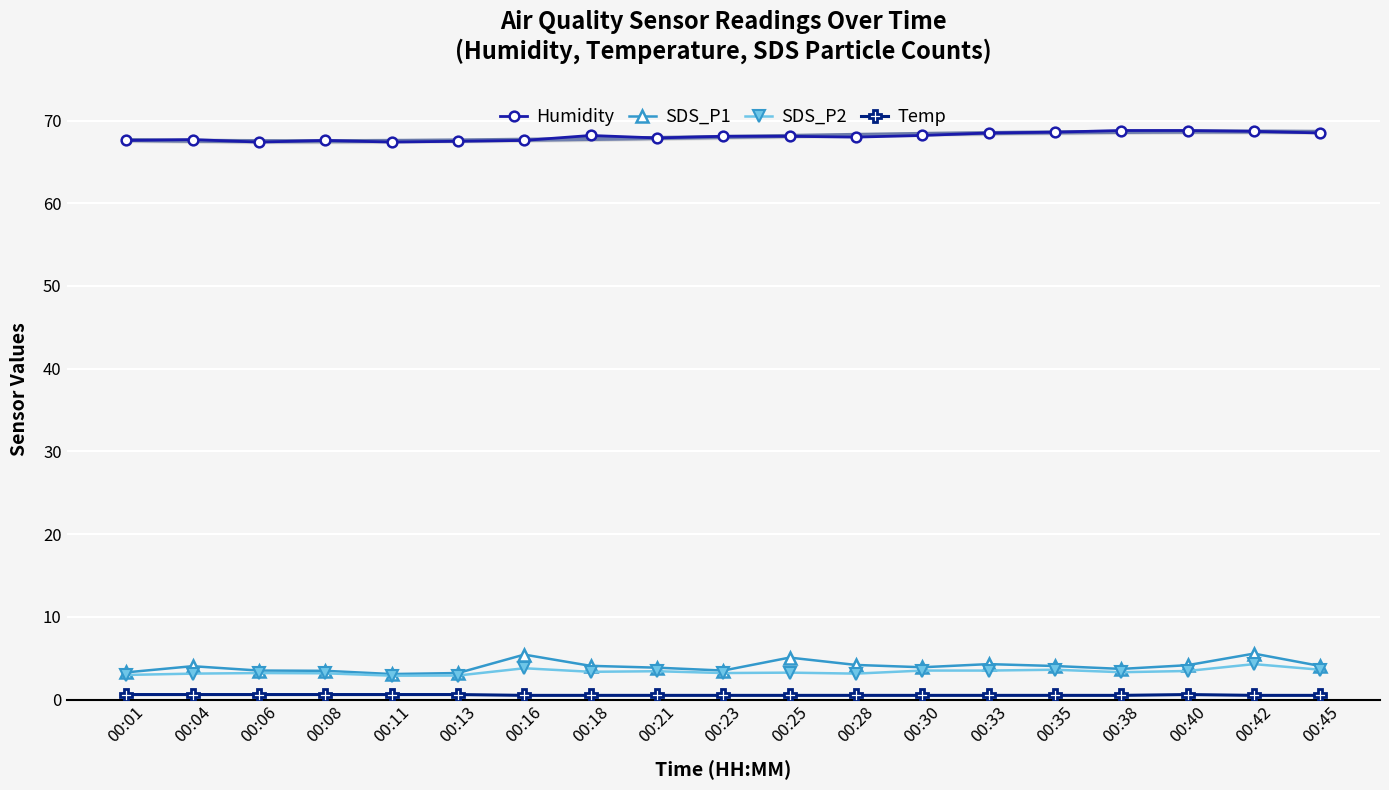

What is the difference between the maximum and minimum values in the Temp series?

0.1